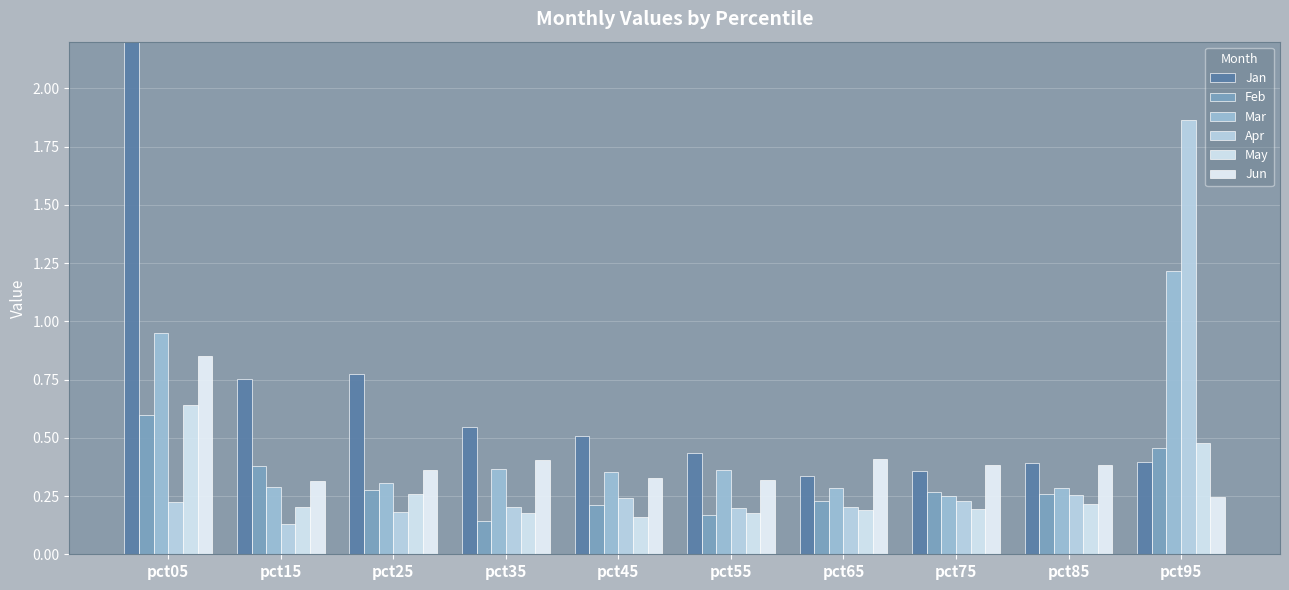

What is the difference between the highest and lowest values at pct85?

0.2